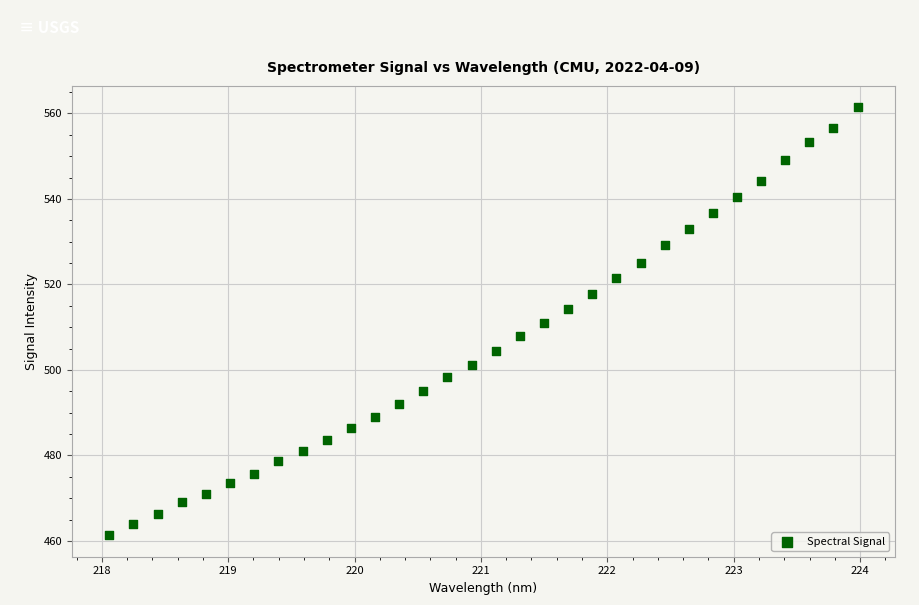

What is the range of Y values (max minus min)?

100.1